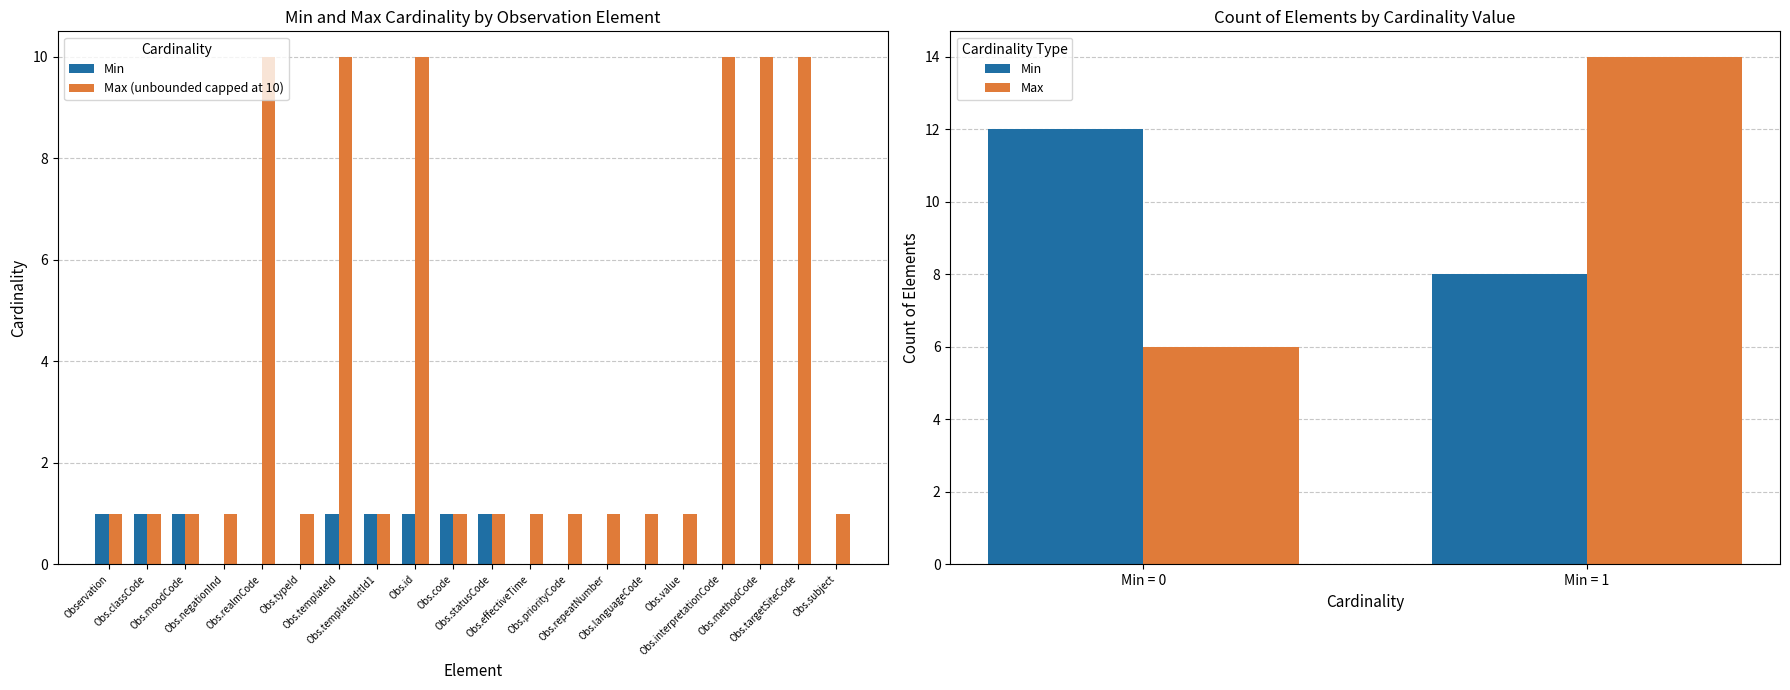

List the series in order of their peak value, lowest first.

Min, Max_numeric